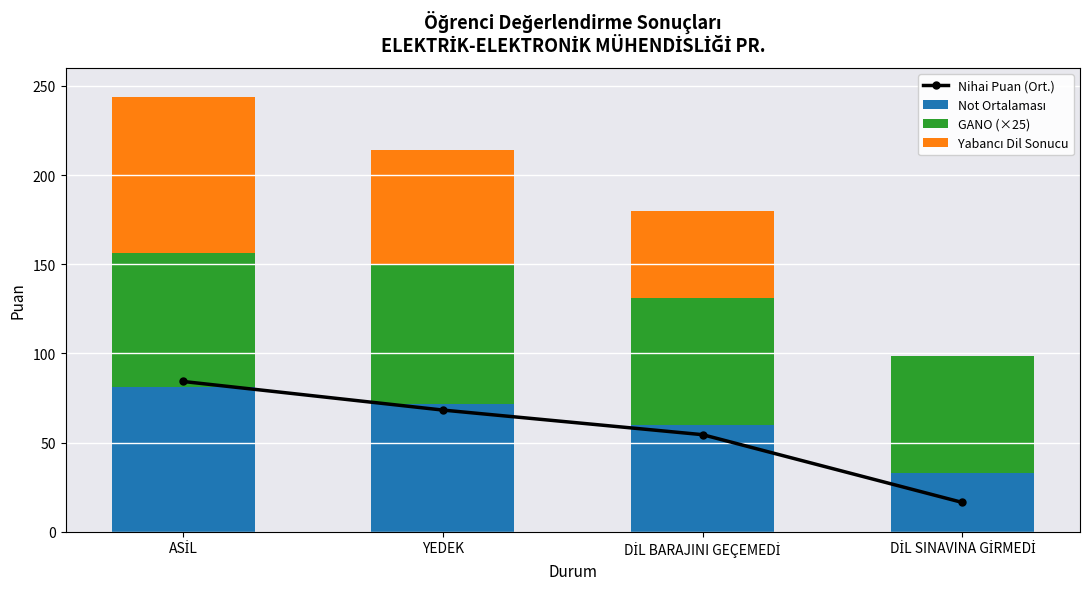

Which series has the widest spread of values?

Yabancı Dil Sonucu